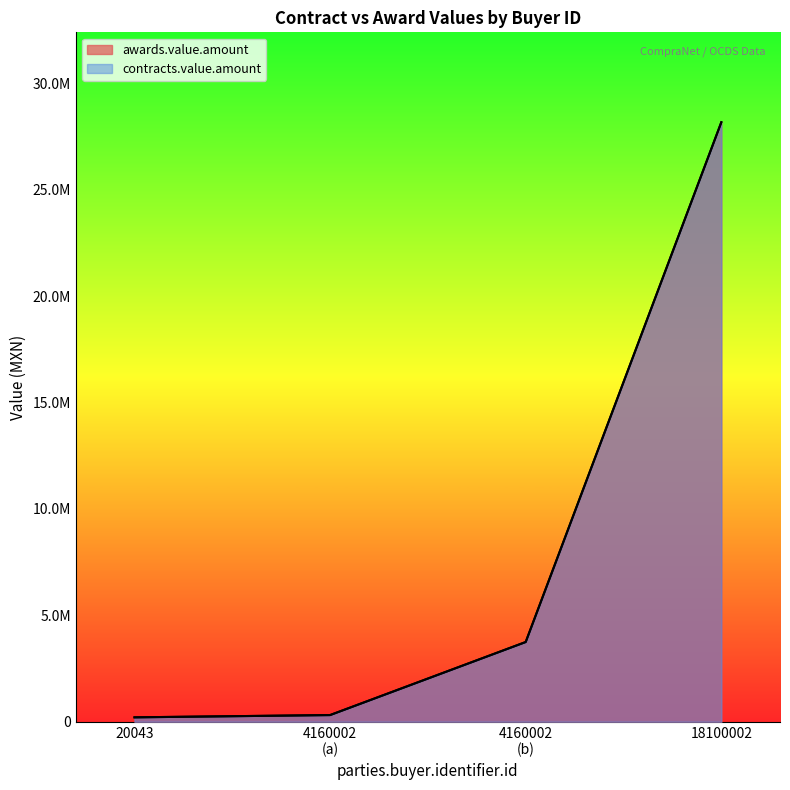

Is the value of awards.value.amount at 20043 greater than the value of contracts.value.amount at 20043?

No